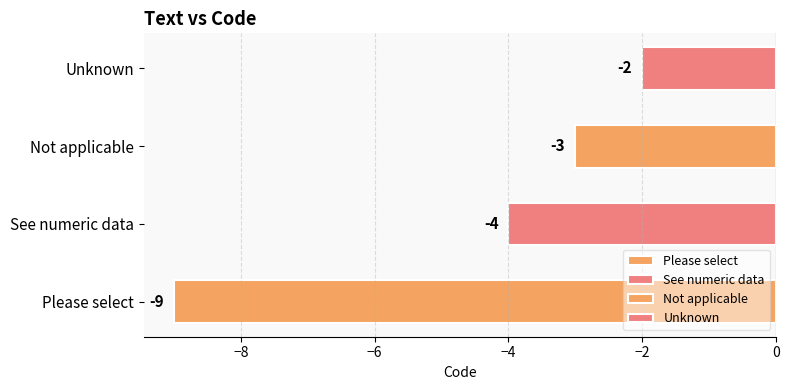

Which category has the highest value across all series?

Unknown